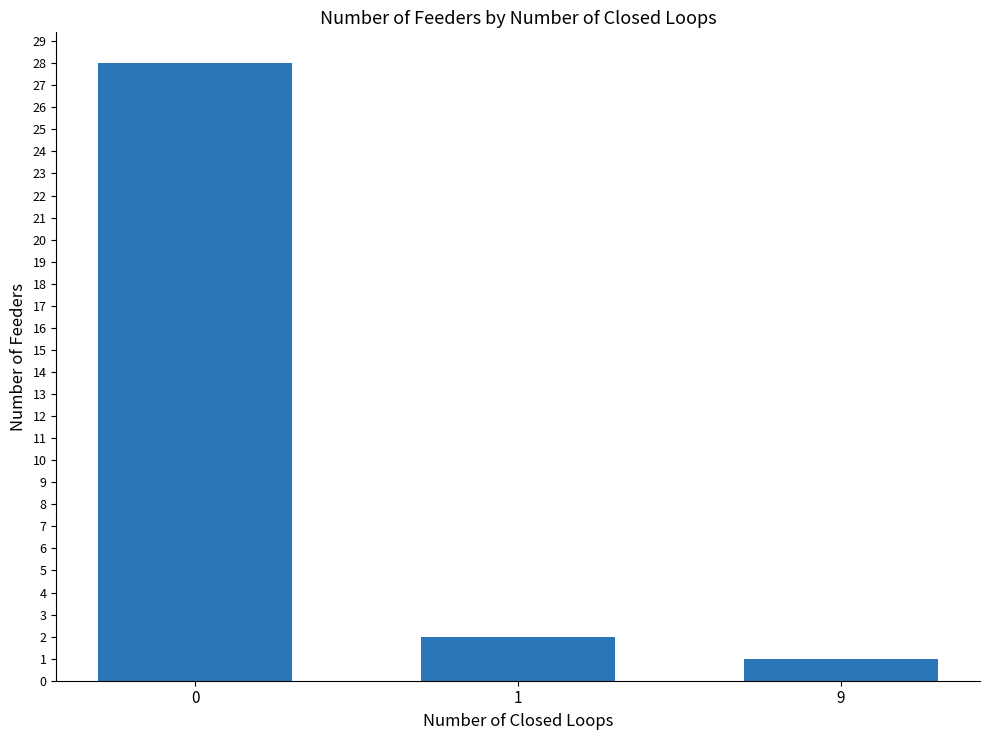

List the labels in order of value, largest first.

0, 1, 9